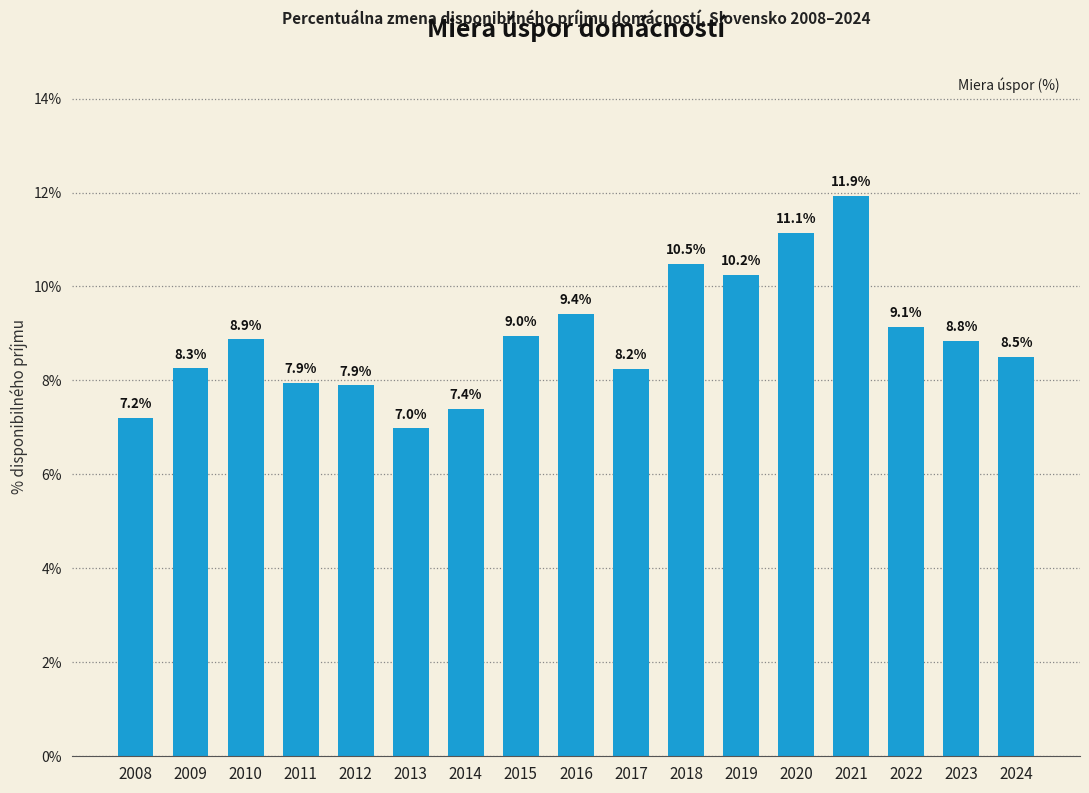

Reading left to right, transcribe all the data shown in this chart.

7.2	8.3	8.9	7.9	7.9	7.0	7.4	9.0	9.4	8.2	10.5	10.2	11.1	11.9	9.1	8.8	8.5